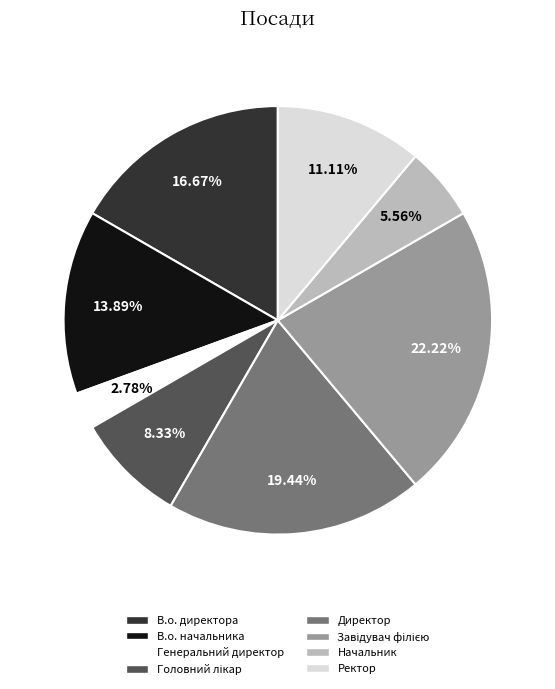

Between Директор and Ректор, which is larger?

Директор